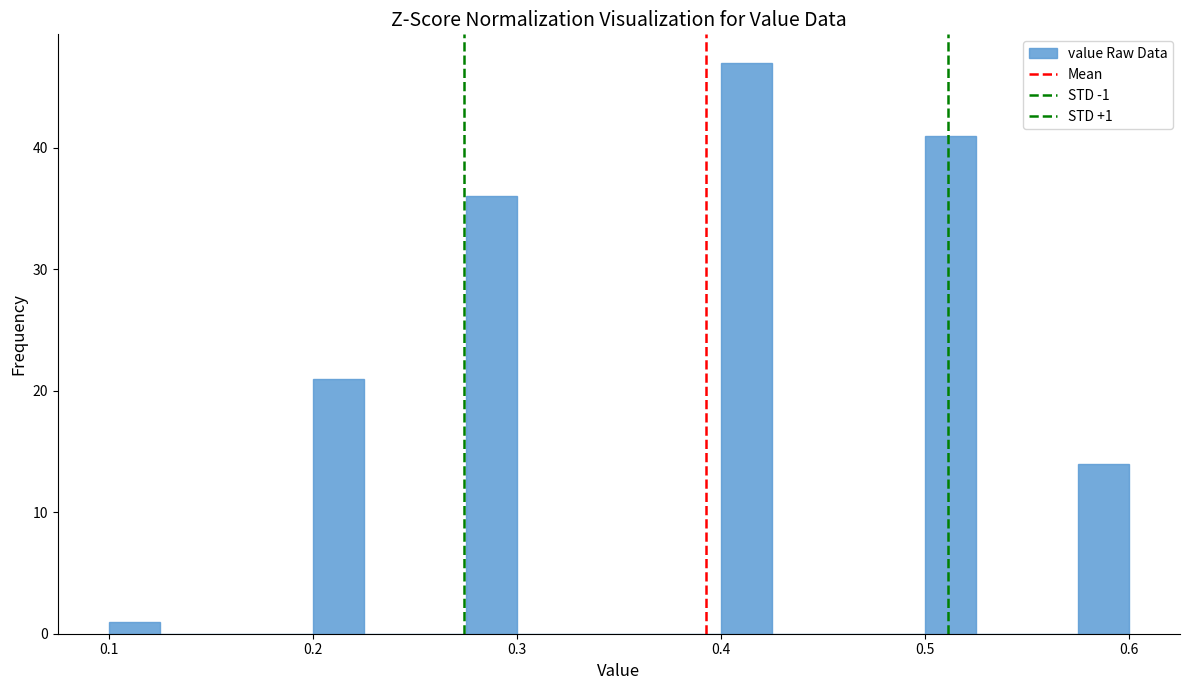

Read against the x-axis, roughly where is the centre of the tallest bar?

0.41